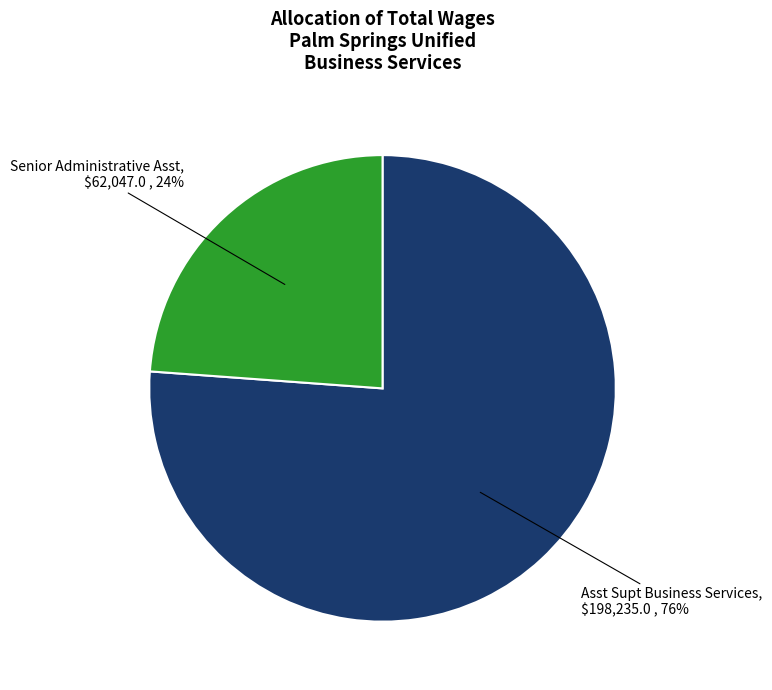

How many slices are in this pie chart?

2